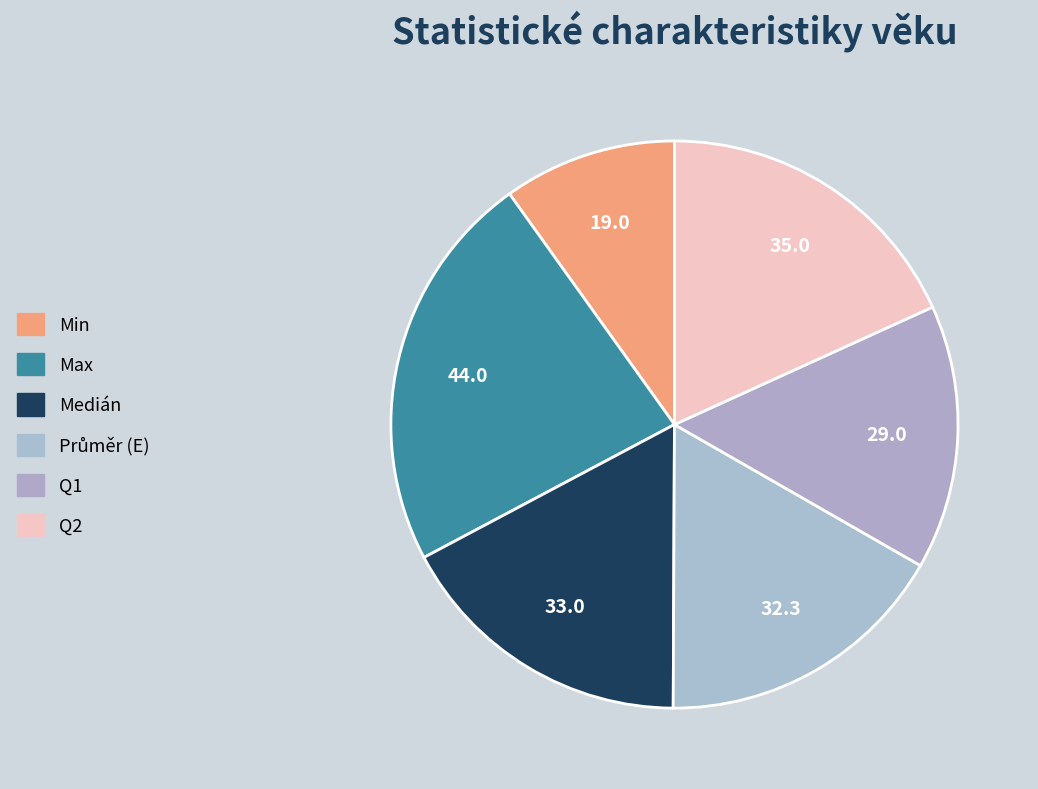

Which category has the biggest portion of the pie?

Max